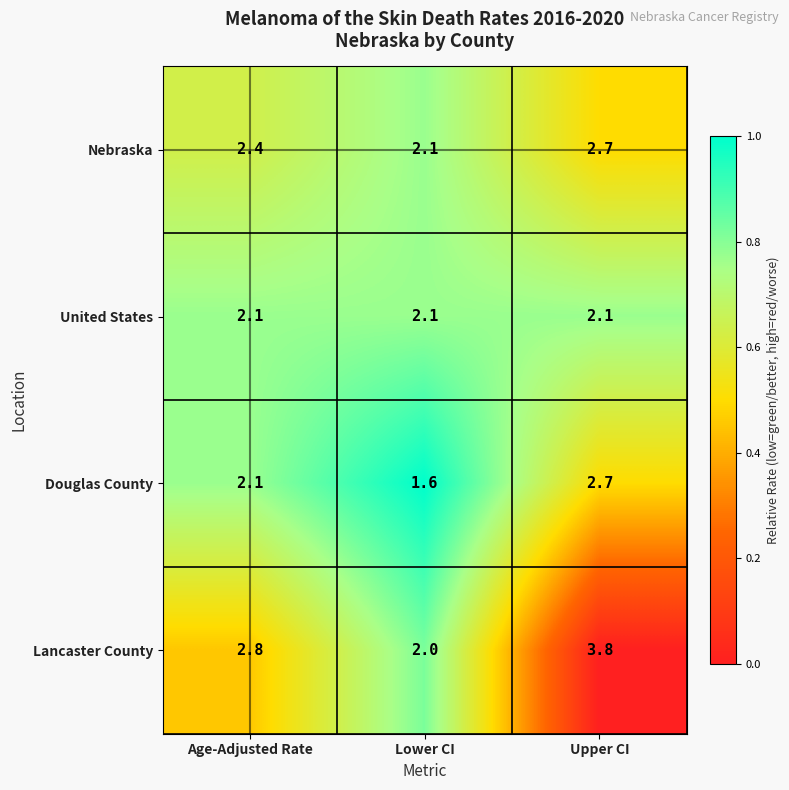

How many values in the Douglas County series are below 2?

1